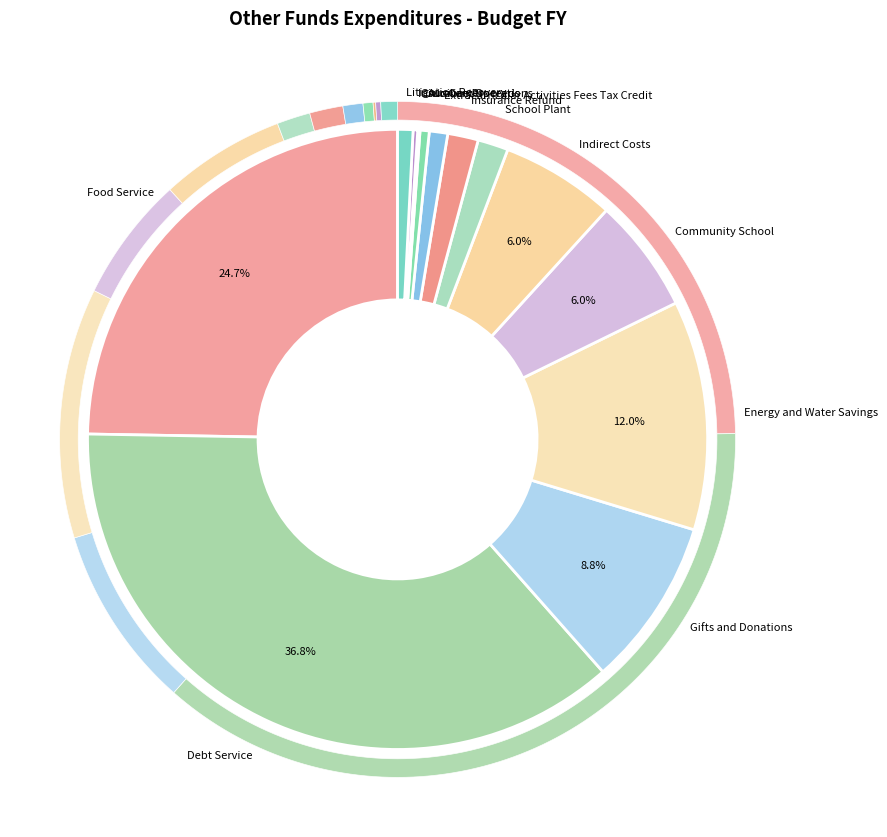

To the nearest percent, what is the difference between the largest and smallest slice percentages?

37%